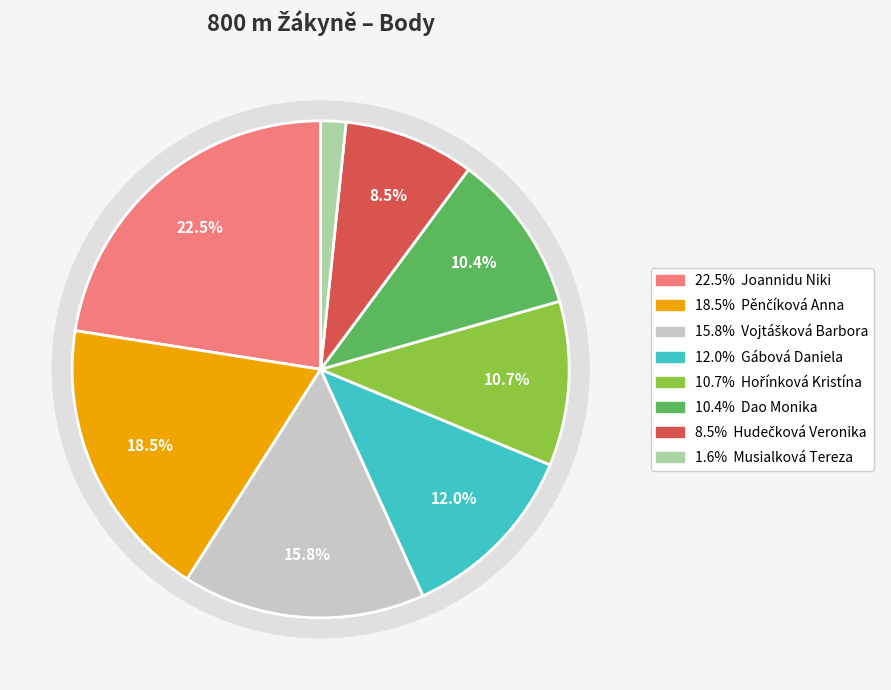

To the nearest percent, what is the combined percentage of Pěnčíková Anna and Dao Monika?

29%